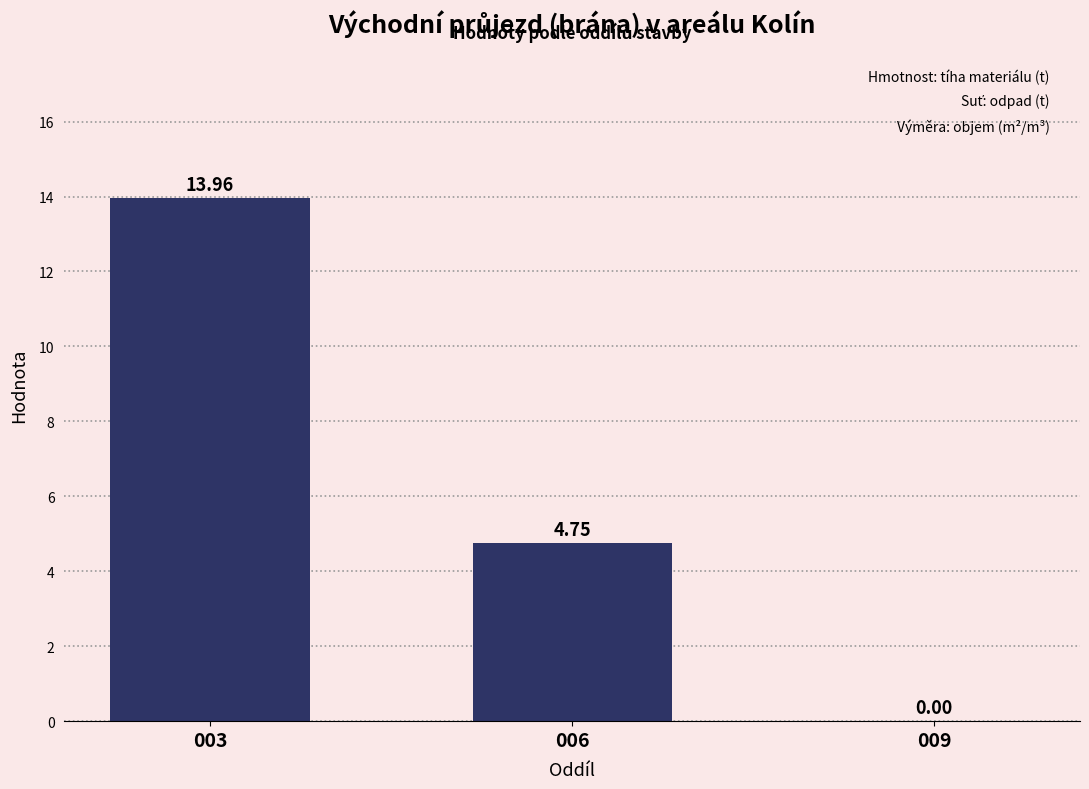

What is the change in value from 003 to 009?

-14.0